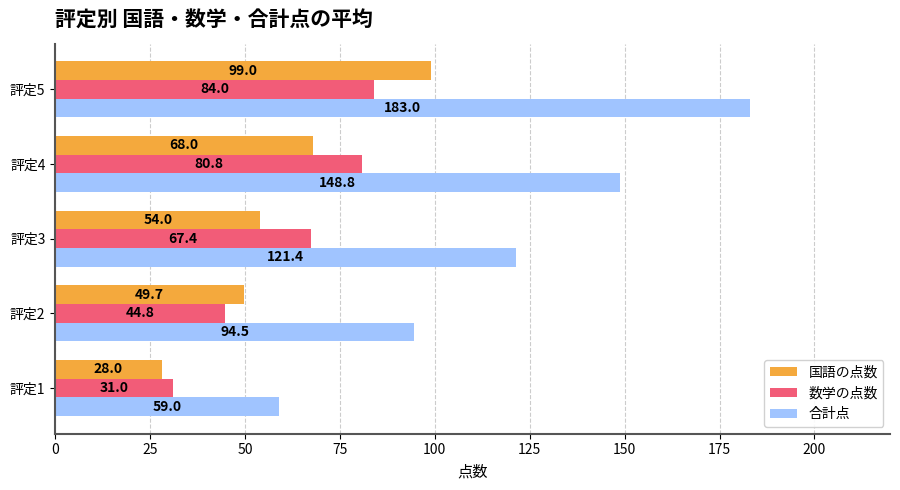

At which label is 数学の点数 closest to 57?

評定3